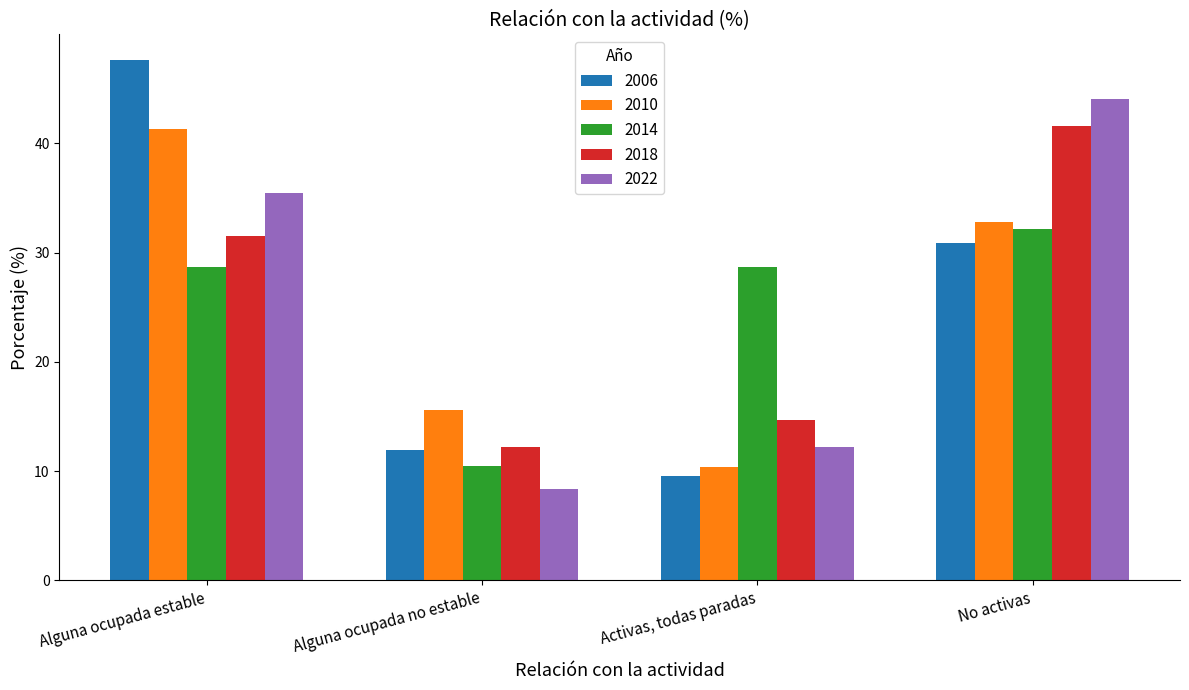

Is it true that 2022 equals 35.4 at Alguna ocupada estable?

True